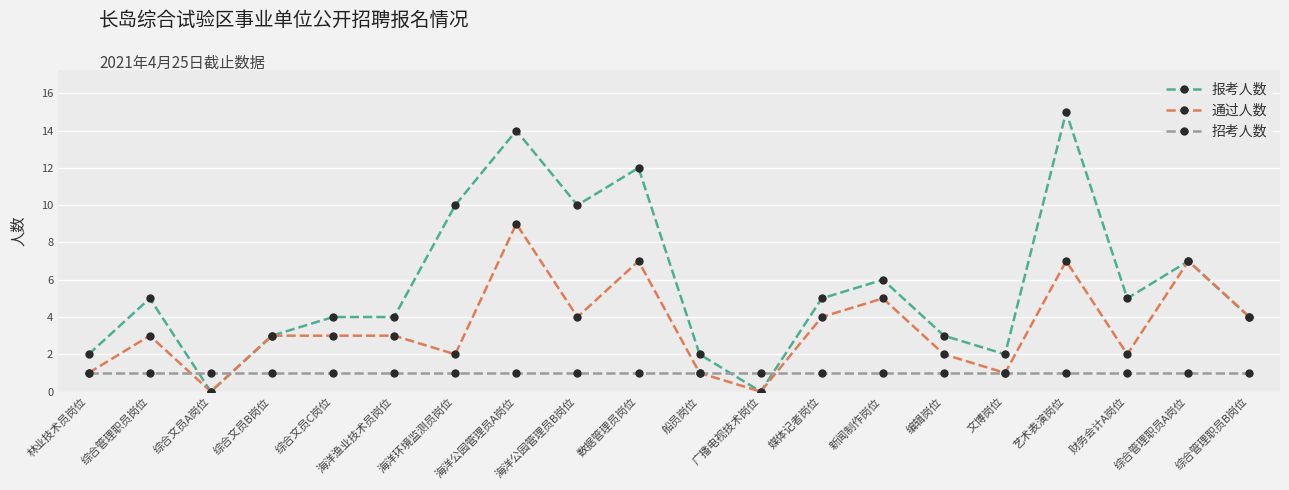

Does the chart have visible grid lines?

Yes